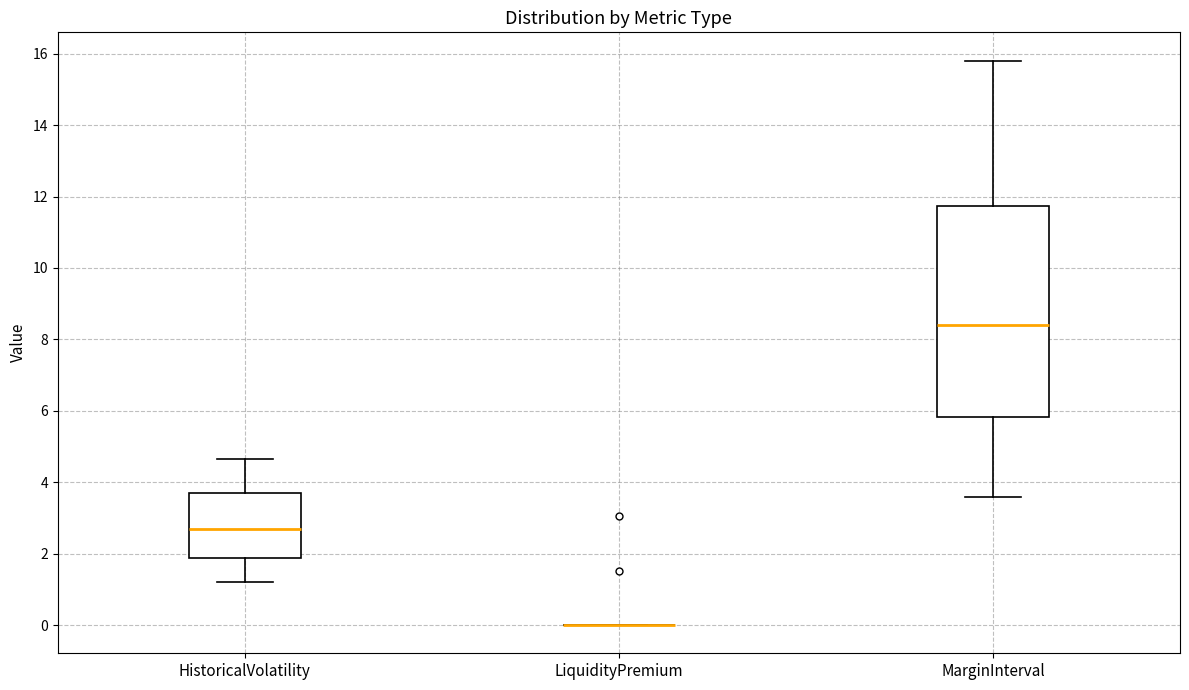

Reading left to right, transcribe this box plot: for each box, give where its median line is, the range the box spans, and where its two whiskers end, as read against the y-axis. The values are not printed on the chart, so give them approximately, as read against the axis.

HistoricalVolatility: median 2.6, box 1.8 to 3.8, whiskers 1.2 to 4.6
LiquidityPremium: box collapsed to a line at 0.0, whiskers 0.0 to 0.0
MarginInterval: median 8.4, box 5.8 to 11.8, whiskers 3.6 to 15.8